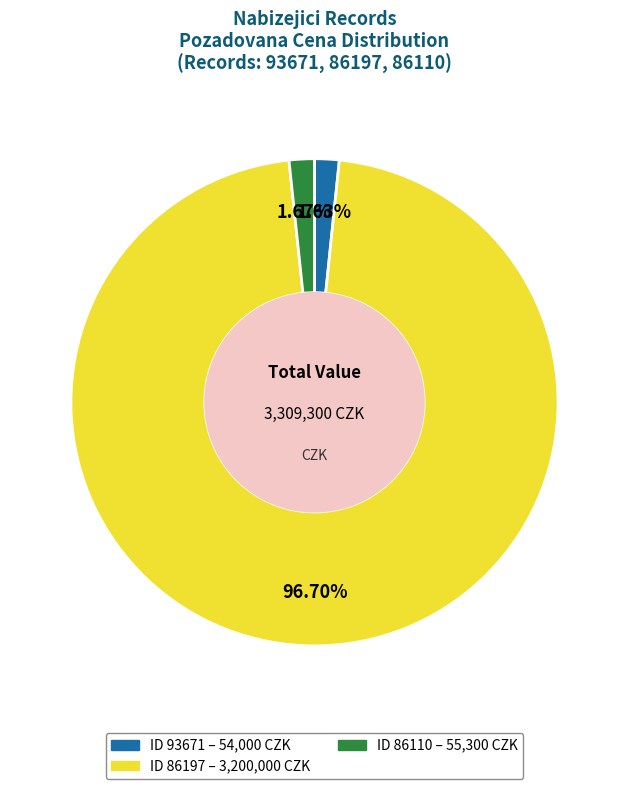

Is there a majority slice in this chart?

Yes